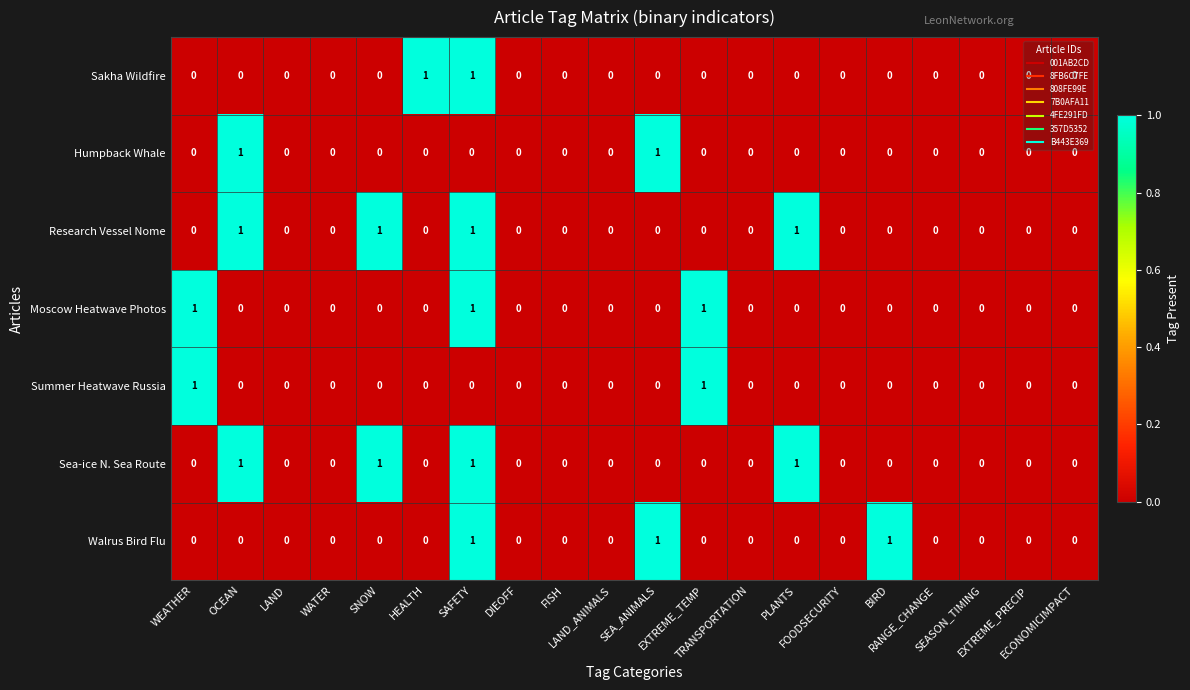

How many series are shown in this chart?

7